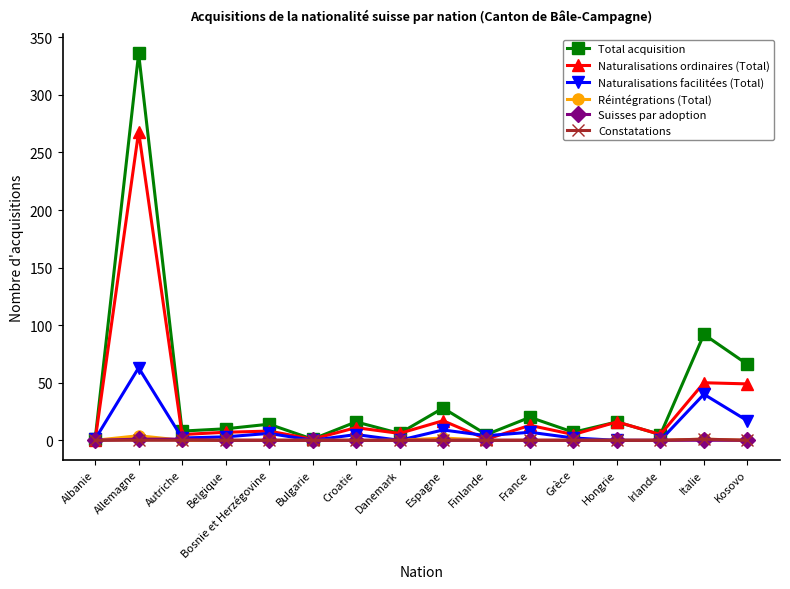

Which category has the highest value in the Naturalisations facilitées (Total) series?

Allemagne